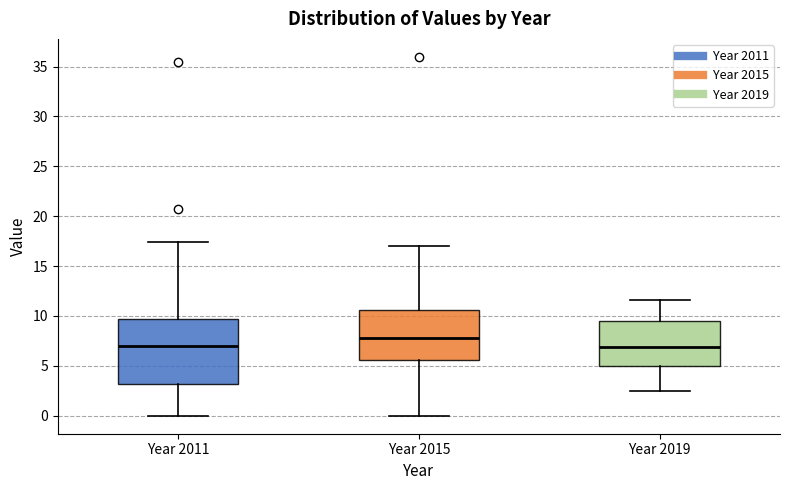

Reading left to right, read every box against the y-axis: the position of its median line, the range the box covers, and the ends of its whiskers. The values are not printed on the chart, so give them approximately, as read against the axis.

Year 2011: median 7.0, box 3.0 to 9.5, whiskers 0.0 to 17.5
Year 2015: median 8.0, box 5.5 to 10.5, whiskers 0.0 to 17.0
Year 2019: median 7.0, box 5.0 to 9.5, whiskers 2.5 to 11.5